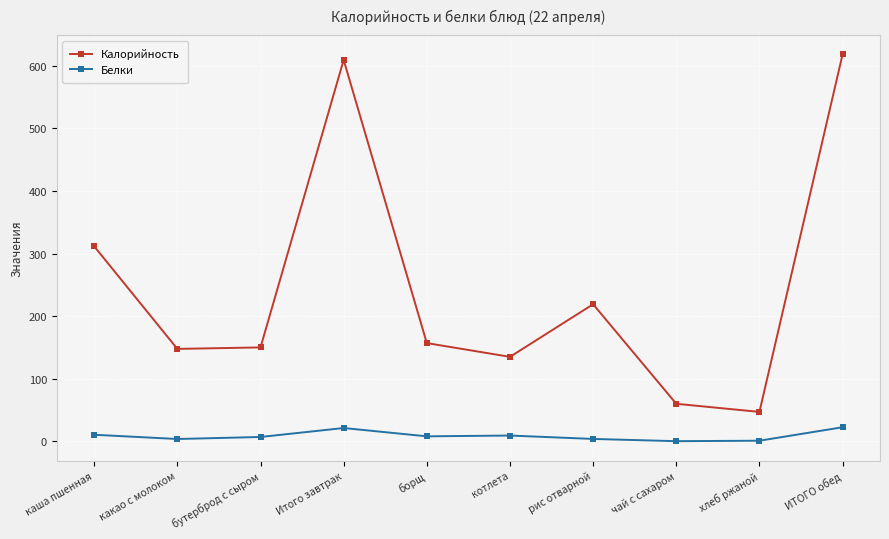

What is the sum of all Калорийность values?

2454.9